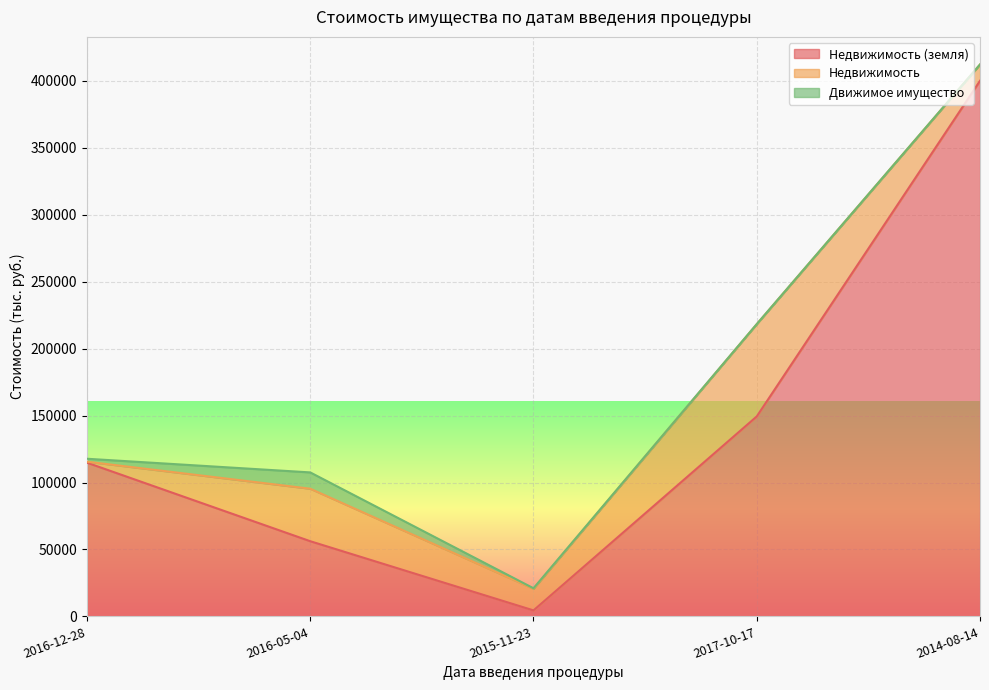

What is the value of the Недвижимость point at the 1st from the left?

745.8